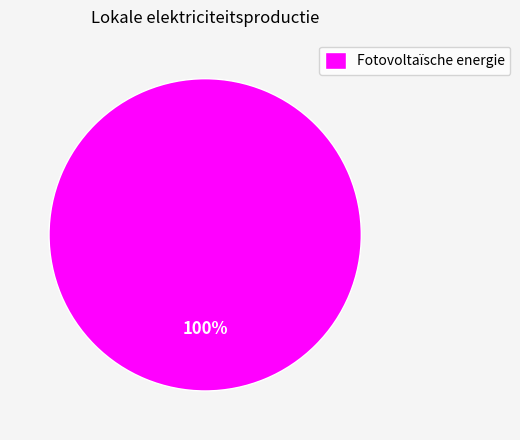

How many segments does this pie chart have?

1